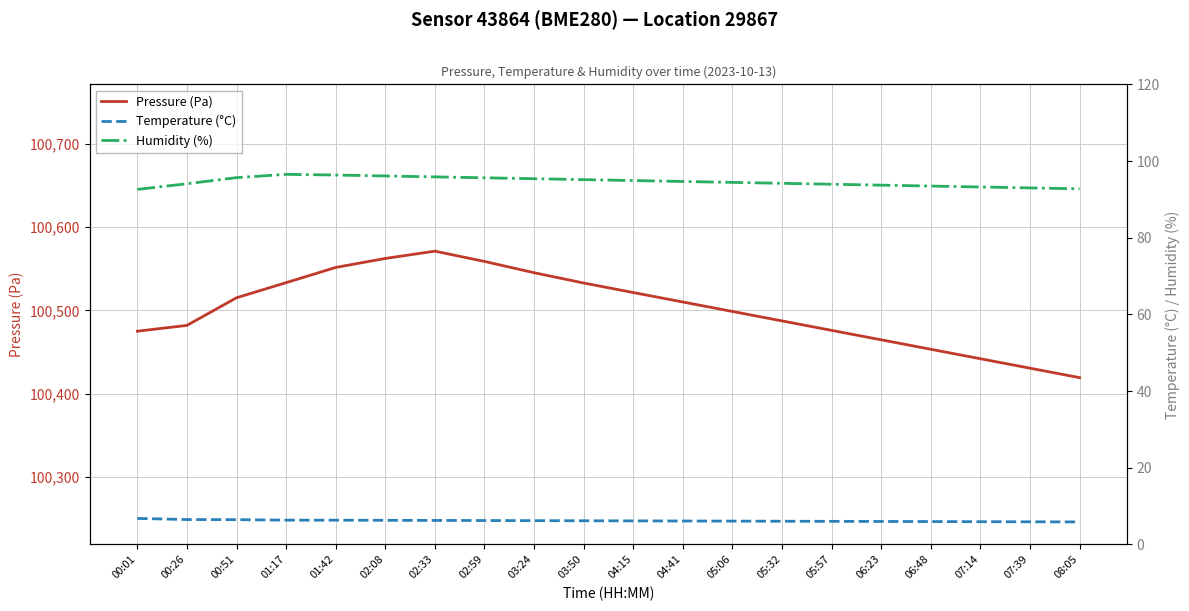

Which series has the largest total across all categories?

Pressure (Pa)